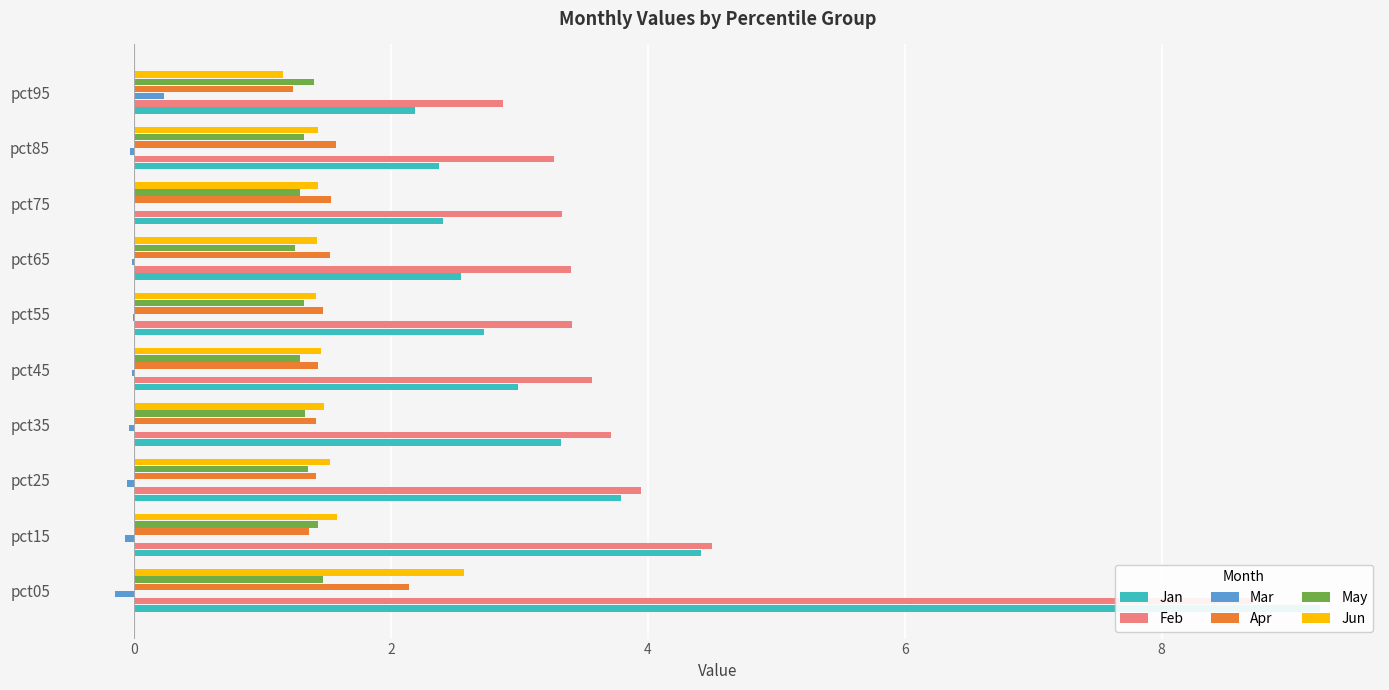

How many groups of bars are there?

10